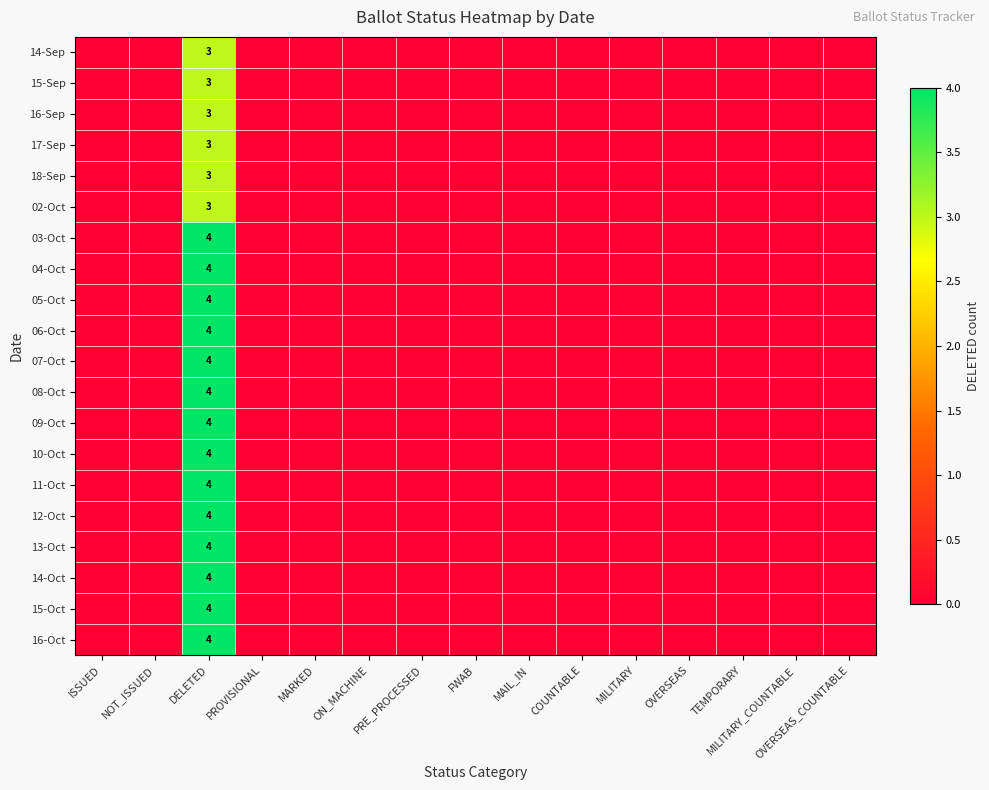

Which series has the widest spread of values?

03-Oct